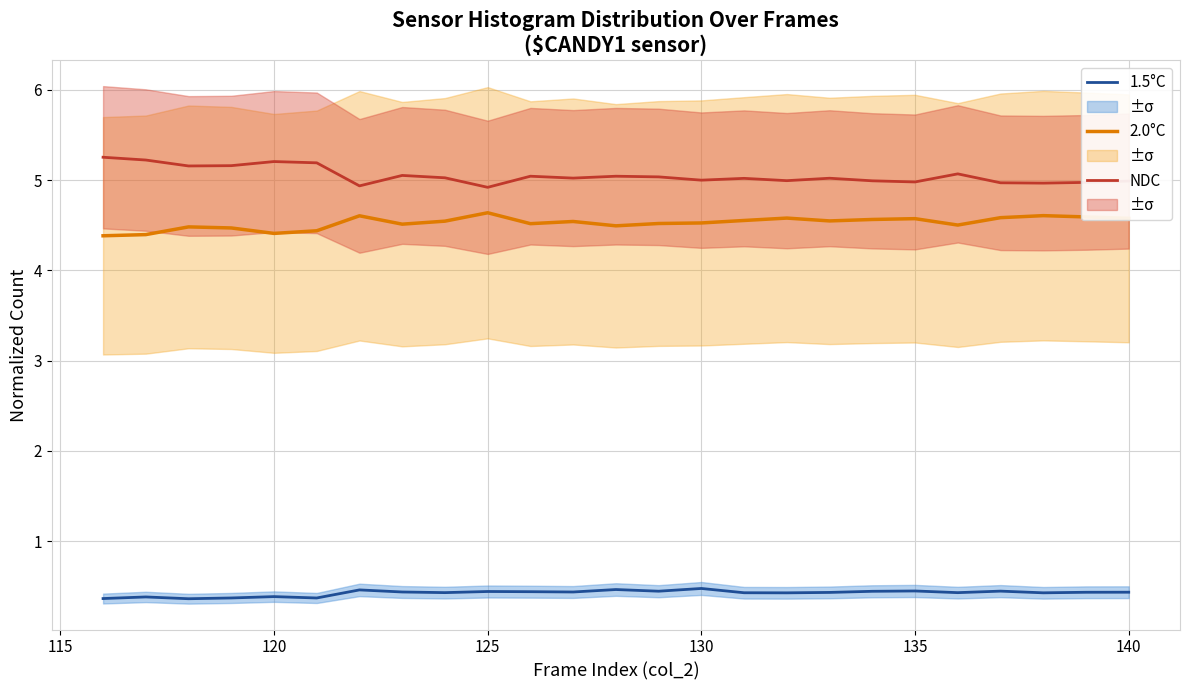

What is the difference between the highest and lowest values at 115?

4.8